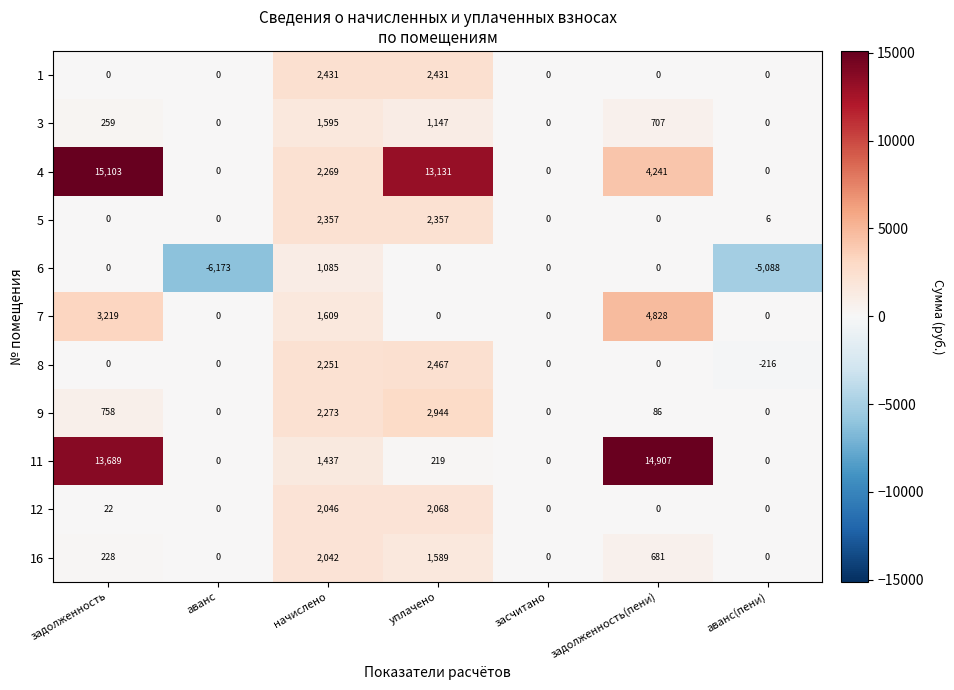

Count the 1 values in the range 0 to 2431.

7